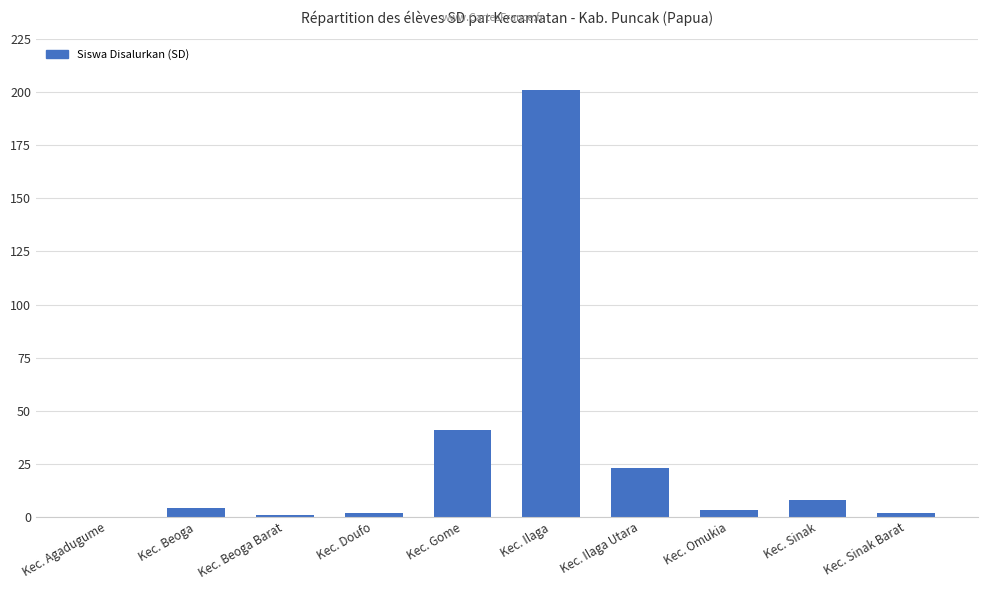

Reading left to right, list all the values displayed in this chart.

0	4	1	2	41	201	23	3	8	2